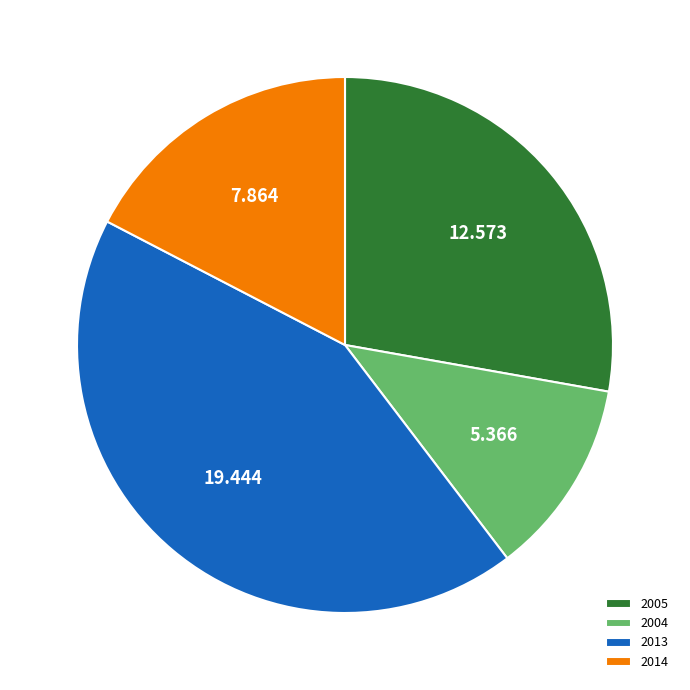

Combined, do 2004 and 2014 account for over 50%?

No